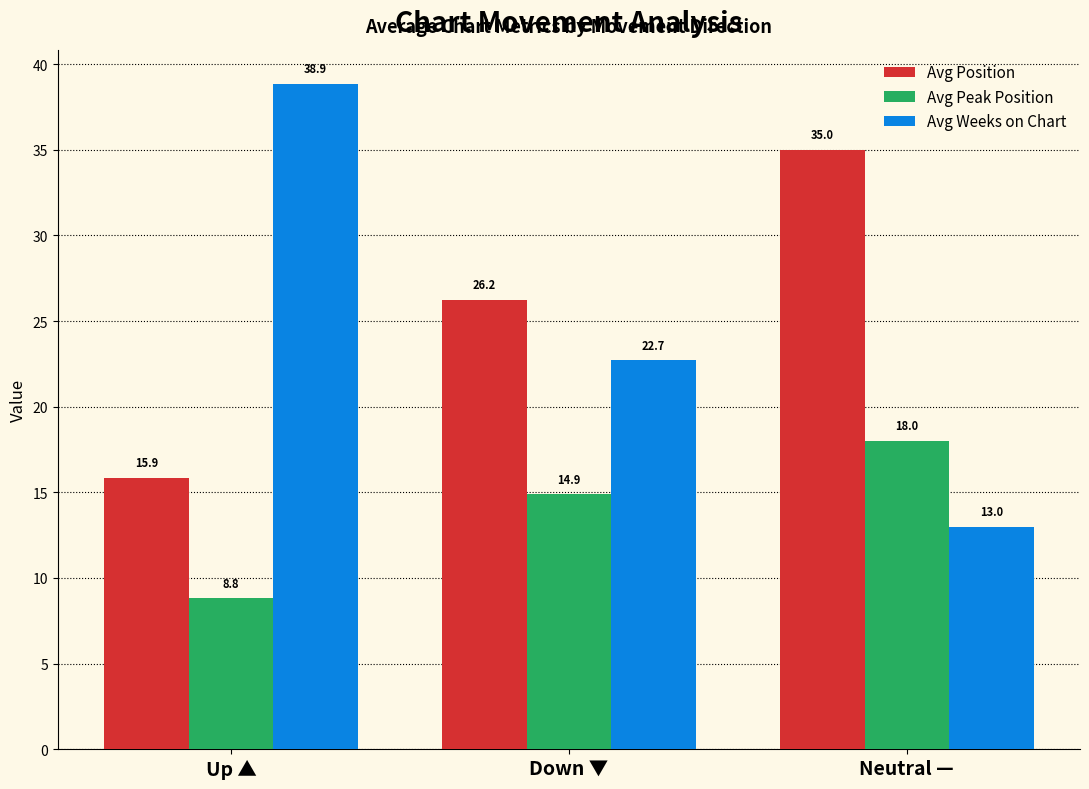

Rank the series at Down ▼ from highest to lowest value.

Avg Position, Avg Weeks on Chart, Avg Peak Position